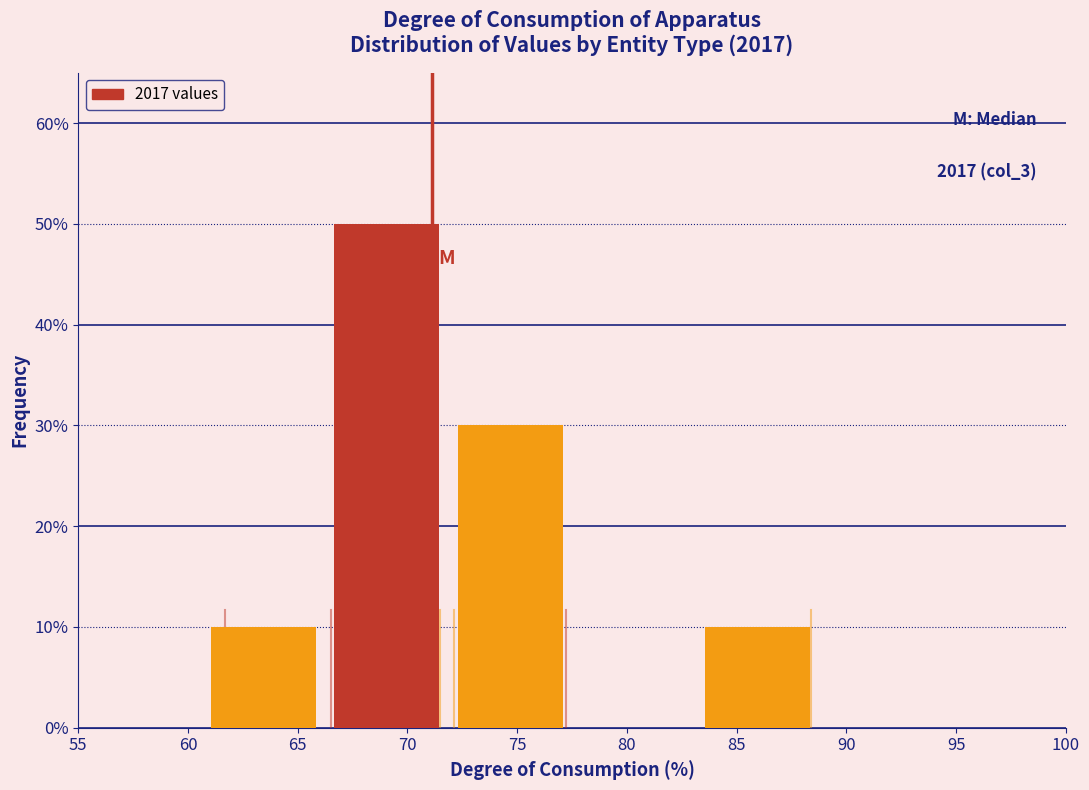

Which range on the x-axis has the tallest bar?

66.5 to 72.0